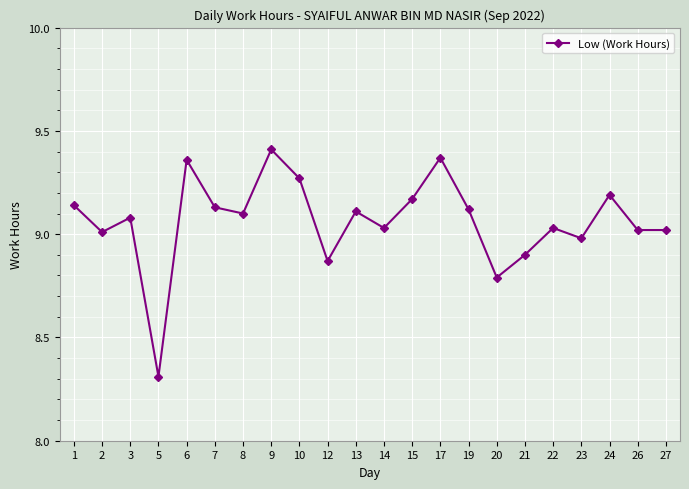

What is the difference between the second highest and second lowest values?

0.6